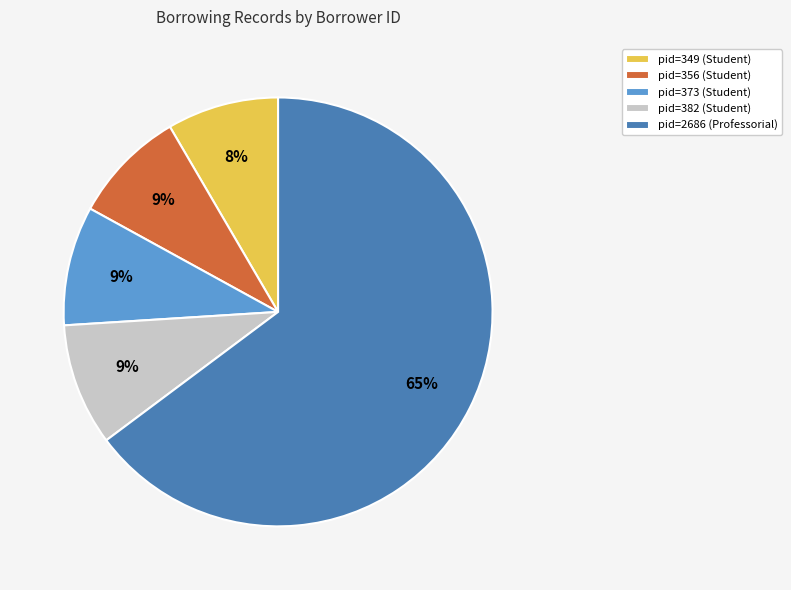

Count the number of slices in the pie.

5